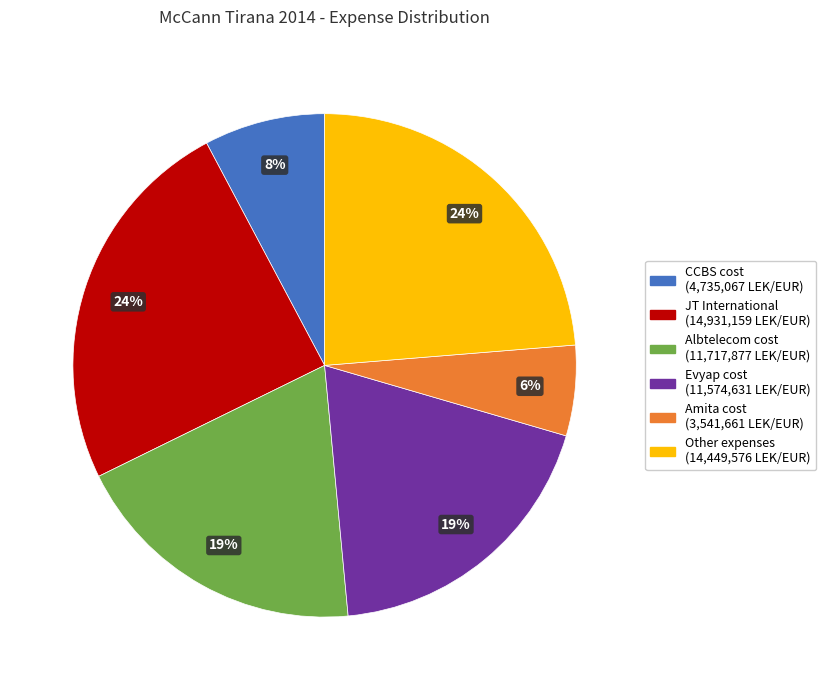

To the nearest percent, what is the average slice percentage?

17%